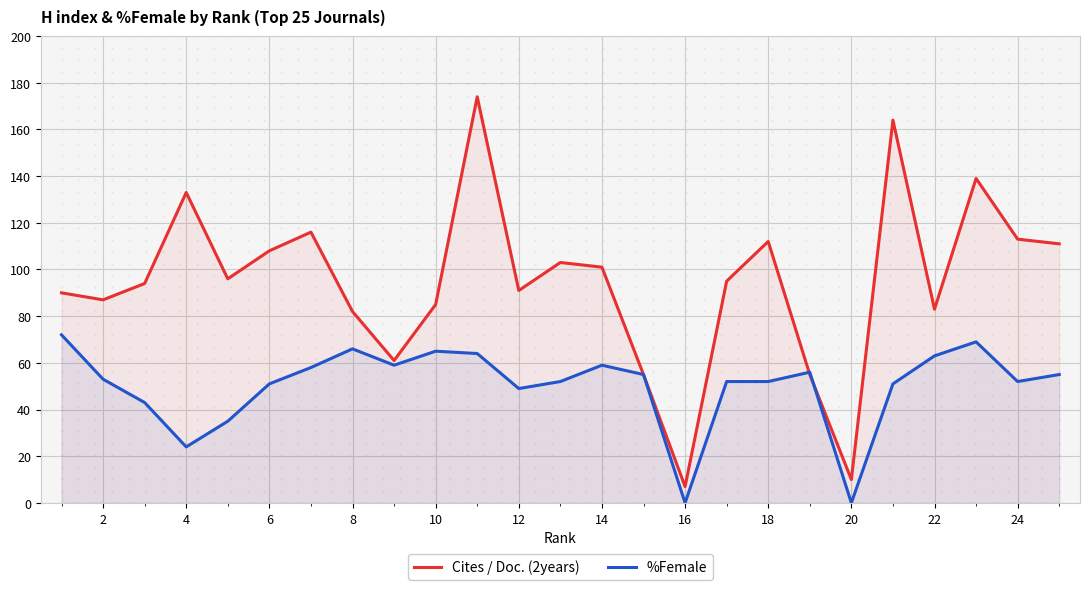

What is the highest value of the Cites / Doc. (2years) series?

174